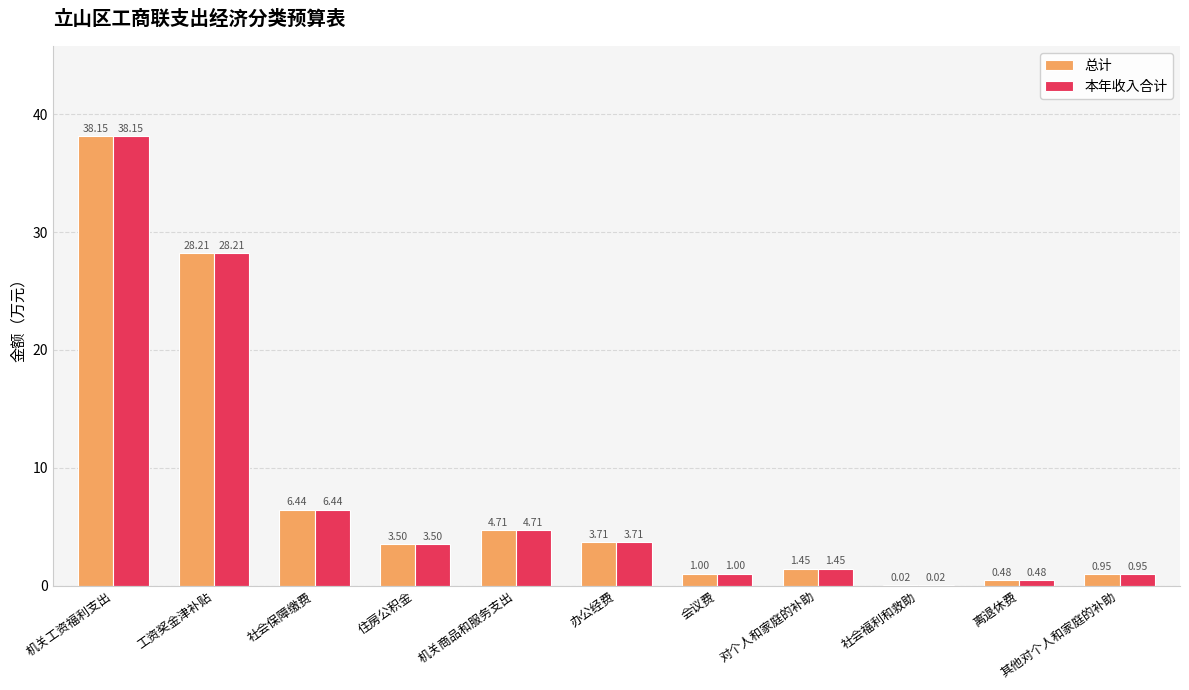

At which label is 总计 closest to 19?

工资奖金津补贴